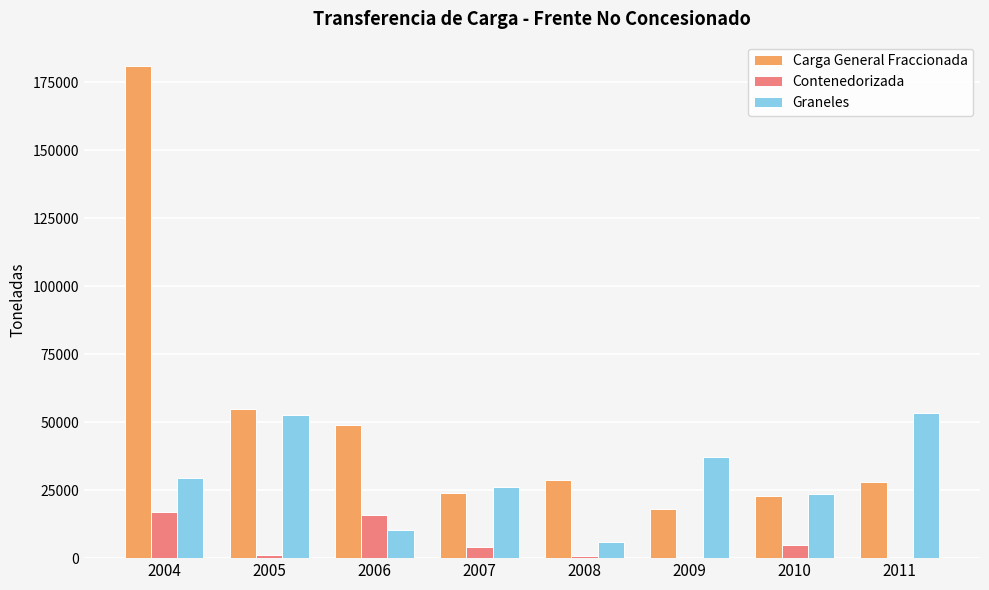

At which label does Carga General Fraccionada first exceed 28737?

2004